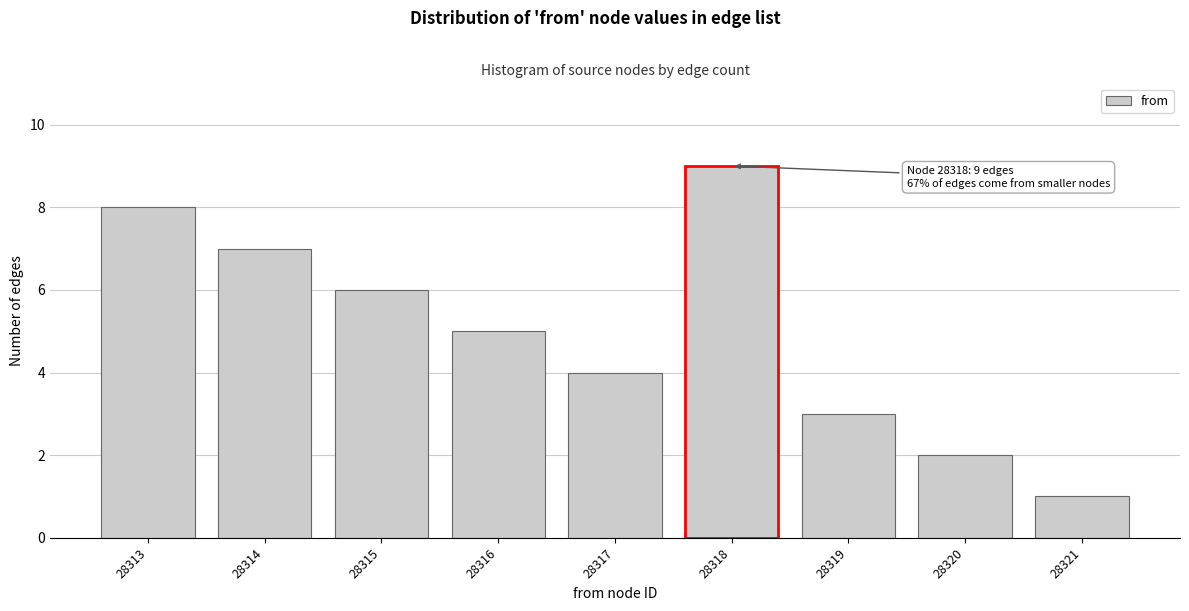

Reading left to right, extract all data points from this chart.

8	7	6	5	4	9	3	2	1